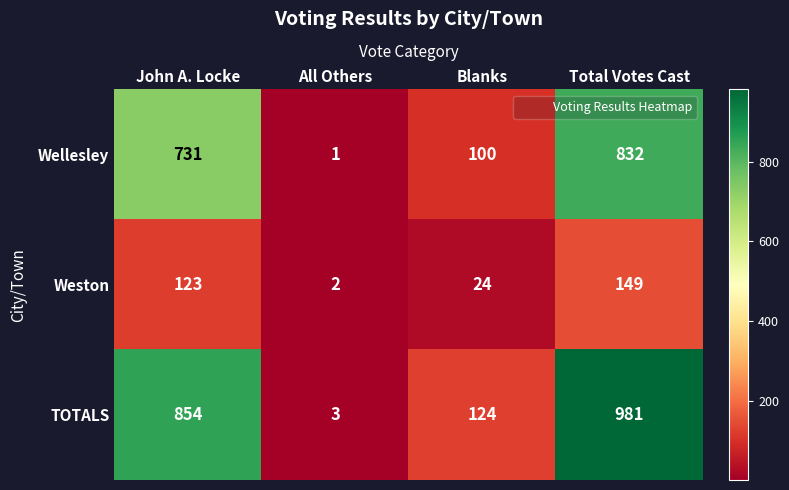

What is the difference between the highest and lowest values at Blanks?

100